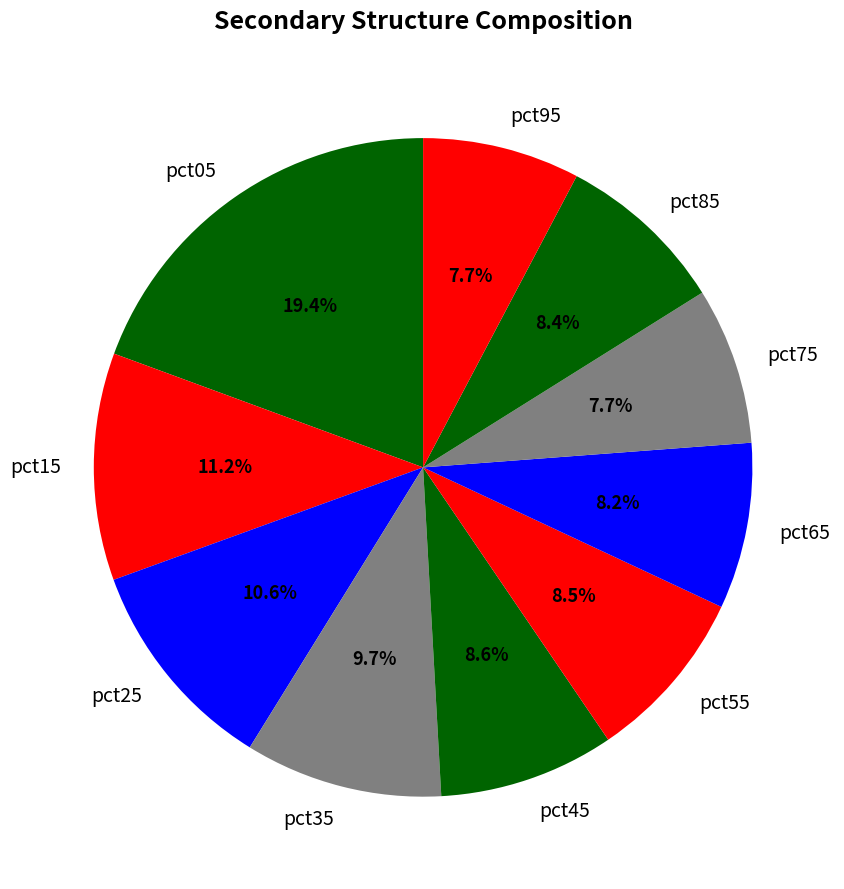

Count the number of slices in the pie.

10